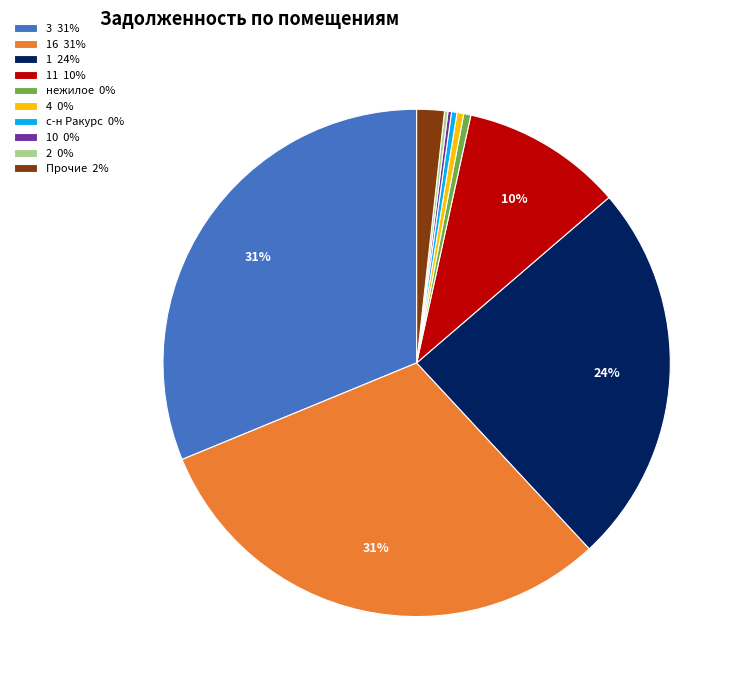

Which has a higher value, с-н Ракурс 0% or Прочие 2%?

Прочие 2%